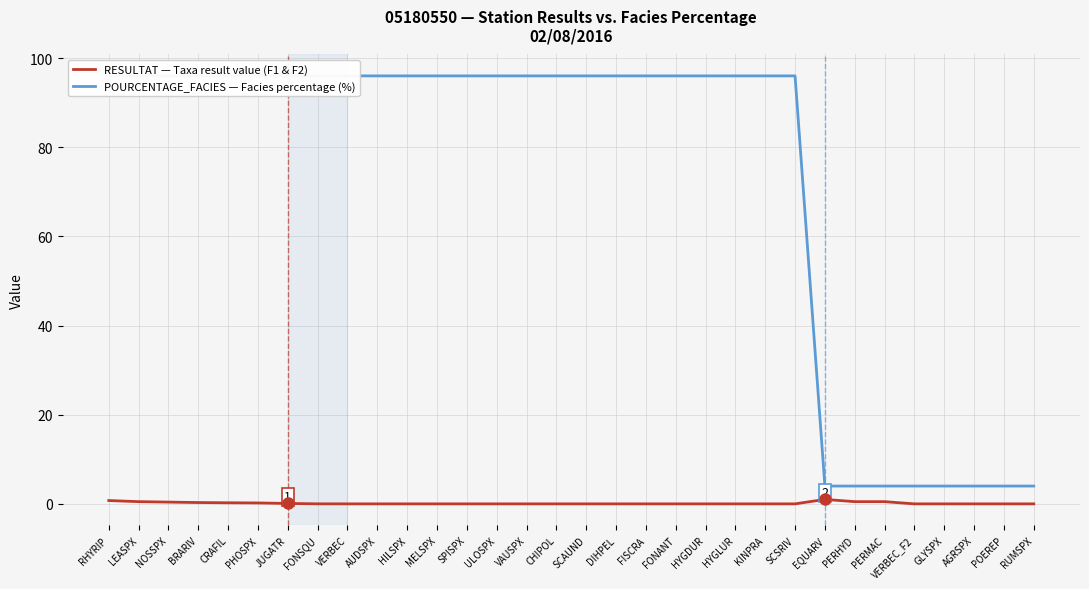

Reading left to right, transcribe all the data shown in this chart.

RESULTAT — Taxa result value (F1 & F2): RHYRIP=0.8	LEASPX=0.5	NOSSPX=0.4	BRARIV=0.3	CRAFIL=0.2	PHOSPX=0.2	JUGATR=0.1	FONSQU=0.0	VERBEC=0.0	AUDSPX=0.0	HILSPX=0.0	MELSPX=0.0	SPISPX=0.0	ULOSPX=0.0	VAUSPX=0.0	CHIPOL=0.0	SCAUND=0.0	DIHPEL=0.0	FISCRA=0.0	FONANT=0.0	HYGDUR=0.0	HYGLUR=0.0	KINPRA=0.0	SCSRIV=0.0	EQUARV=1.0	PERHYD=0.5	PERMAC=0.5	VERBEC_F2=0.0	GLYSPX=0.0	AGRSPX=0.0	POEREP=0.0	RUMSPX=0.0
POURCENTAGE_FACIES — Facies percentage (%): RHYRIP=96.0	LEASPX=96.0	NOSSPX=96.0	BRARIV=96.0	CRAFIL=96.0	PHOSPX=96.0	JUGATR=96.0	FONSQU=96.0	VERBEC=96.0	AUDSPX=96.0	HILSPX=96.0	MELSPX=96.0	SPISPX=96.0	ULOSPX=96.0	VAUSPX=96.0	CHIPOL=96.0	SCAUND=96.0	DIHPEL=96.0	FISCRA=96.0	FONANT=96.0	HYGDUR=96.0	HYGLUR=96.0	KINPRA=96.0	SCSRIV=96.0	EQUARV=4.0	PERHYD=4.0	PERMAC=4.0	VERBEC_F2=4.0	GLYSPX=4.0	AGRSPX=4.0	POEREP=4.0	RUMSPX=4.0